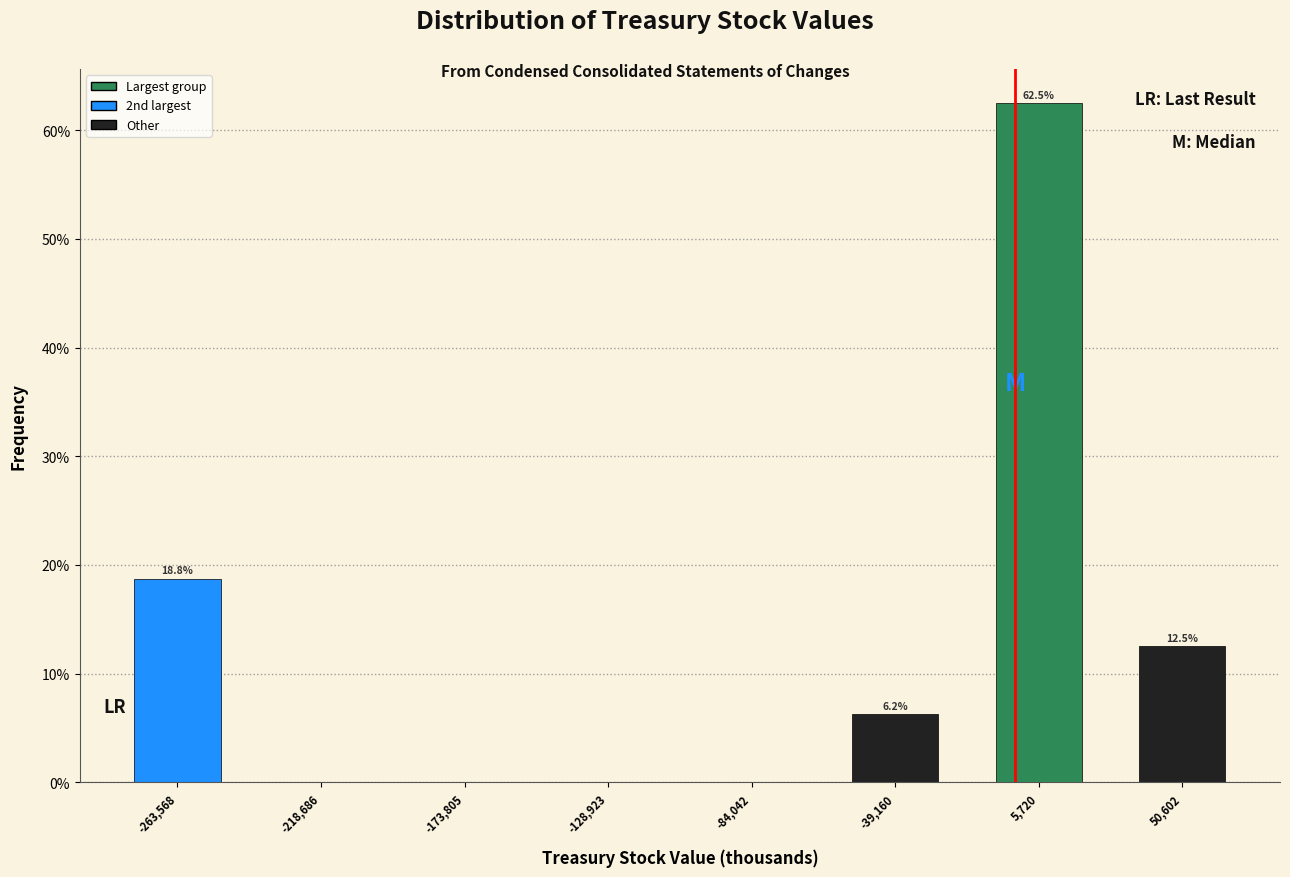

Which range on the x-axis has the tallest bar?

-15000 to 30000